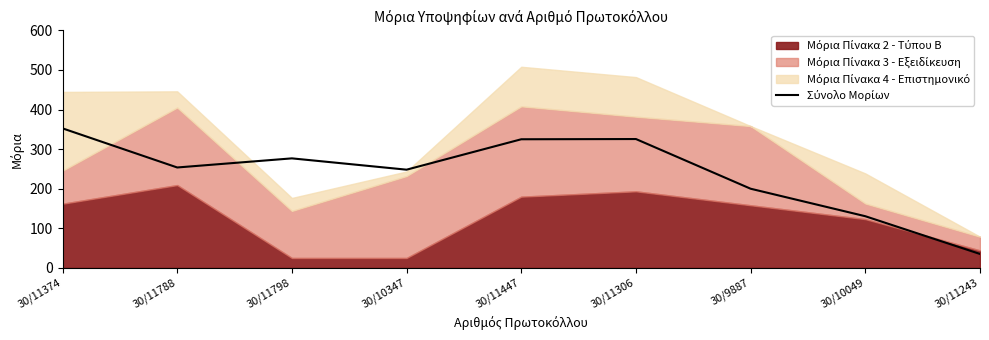

Rank the categories by value from highest to lowest.

30/11374, 30/11306, 30/11447, 30/11798, 30/11788, 30/10347, 30/9887, 30/10049, 30/11243